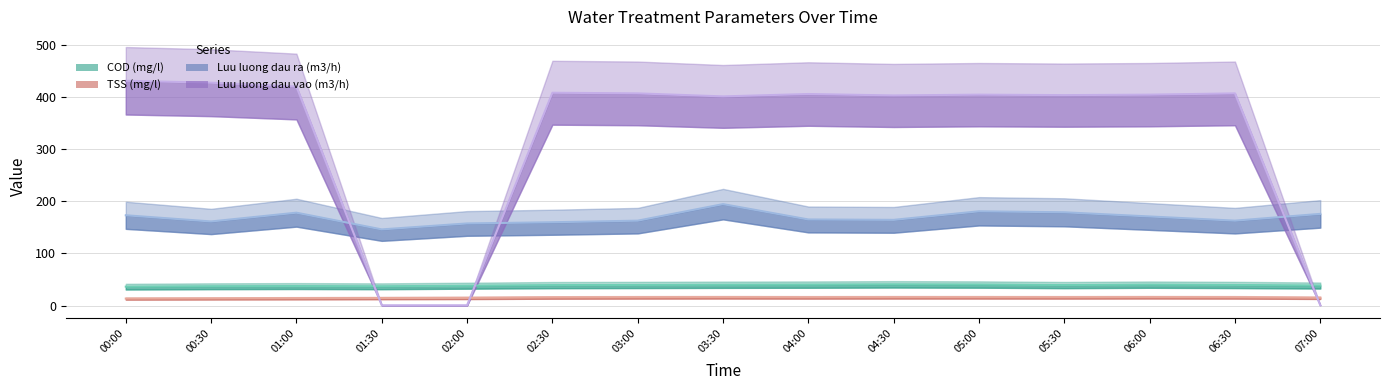

What is the label of the 1st point from the right?

07:00